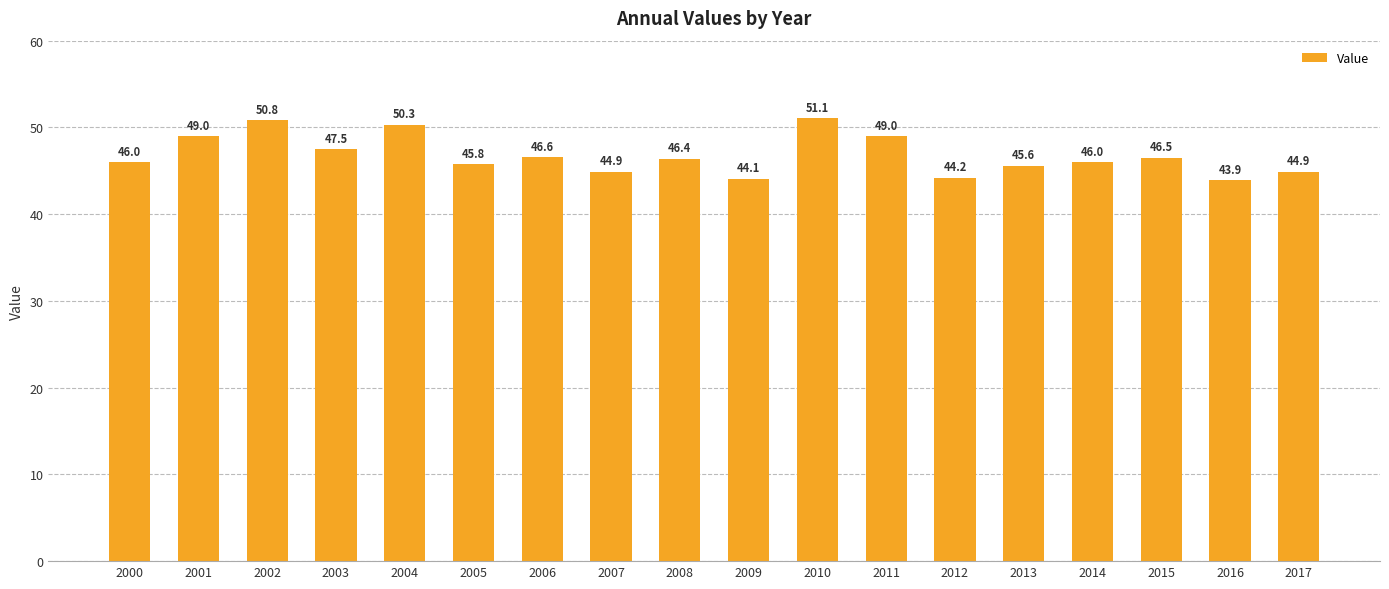

Reading left to right, transcribe all the data shown in this chart.

46.0	49.0	50.8	47.5	50.3	45.8	46.6	44.9	46.4	44.1	51.1	49.0	44.2	45.6	46.0	46.5	43.9	44.9